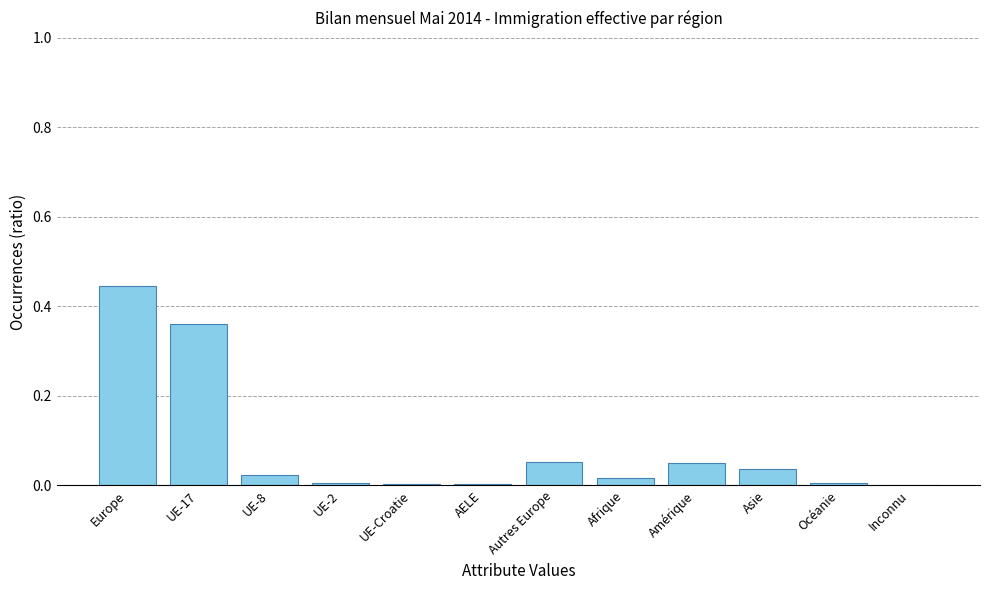

True or false: the data shows 0.0 at UE-2.

True